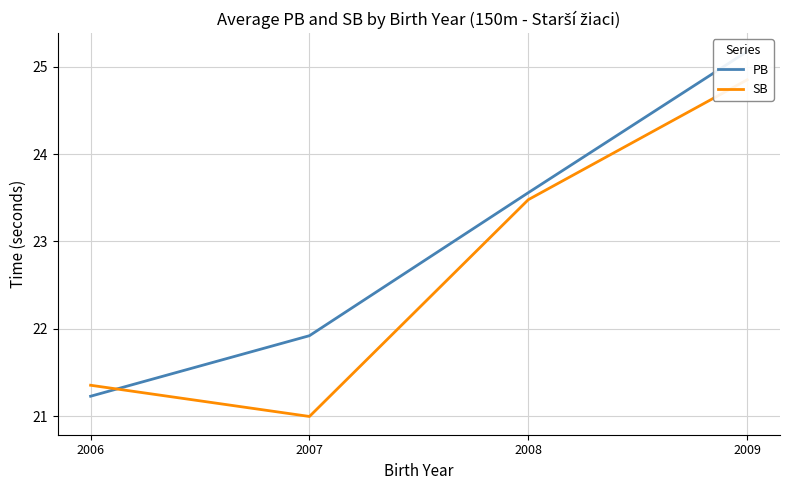

How many times do PB and SB cross each other?

1